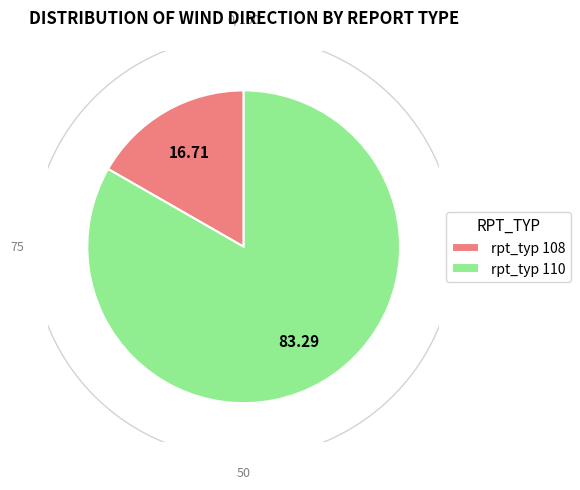

Which slice is the smallest?

rpt_typ_108